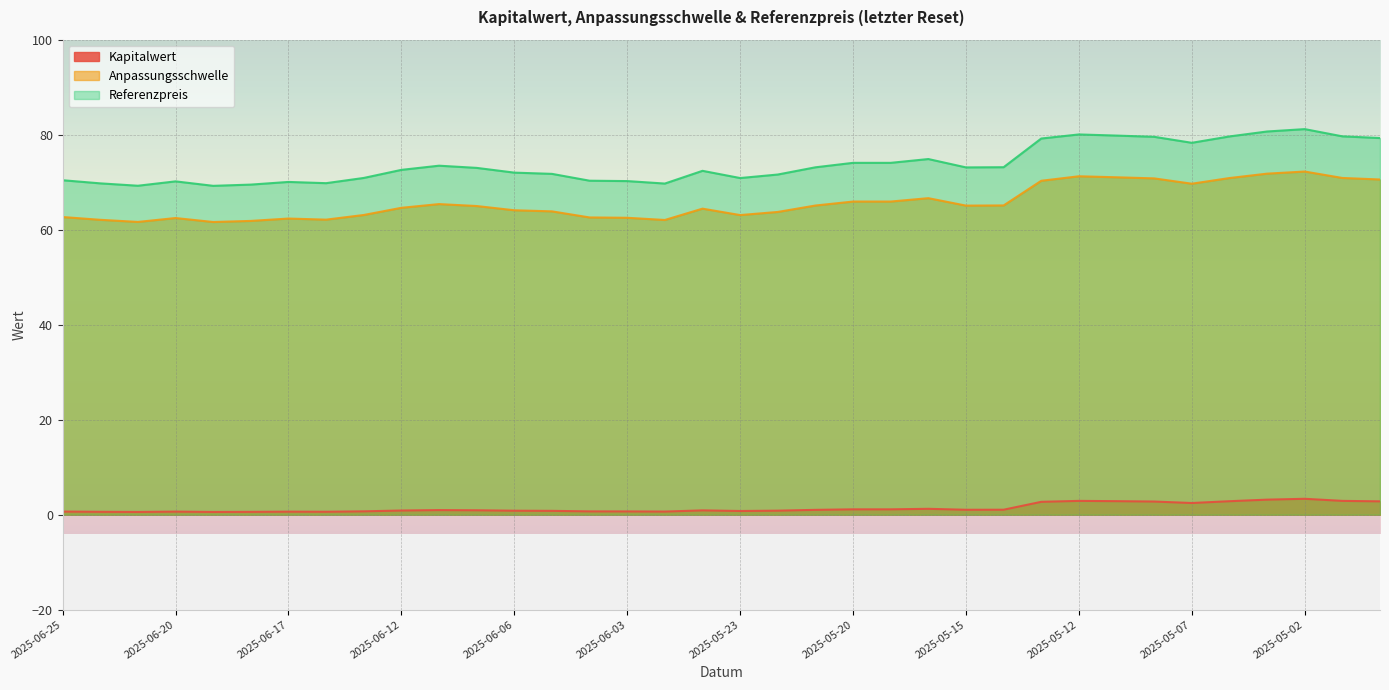

What are all the series names shown in the legend?

Kapitalwert, Anpassungsschwelle, Referenzpreis